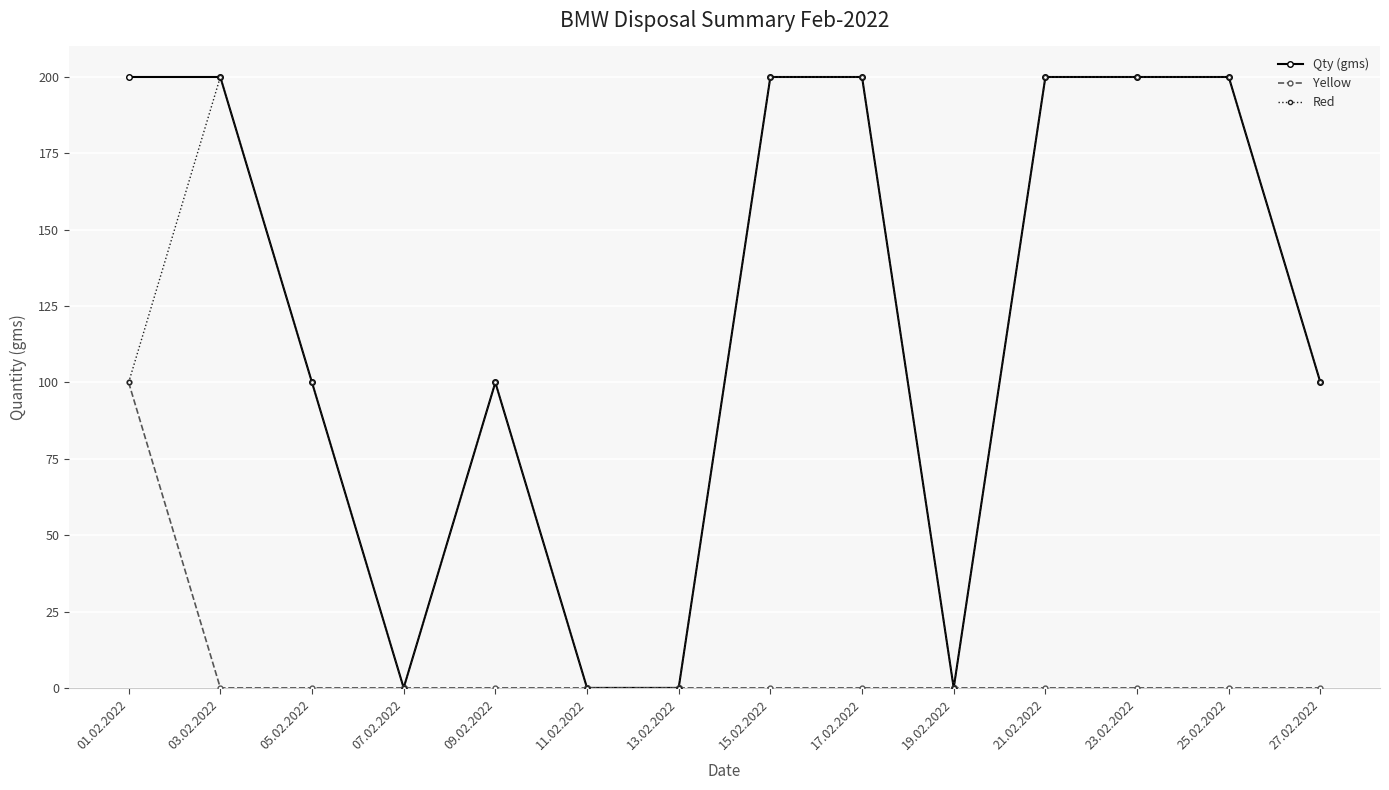

What is the greatest value displayed?

200